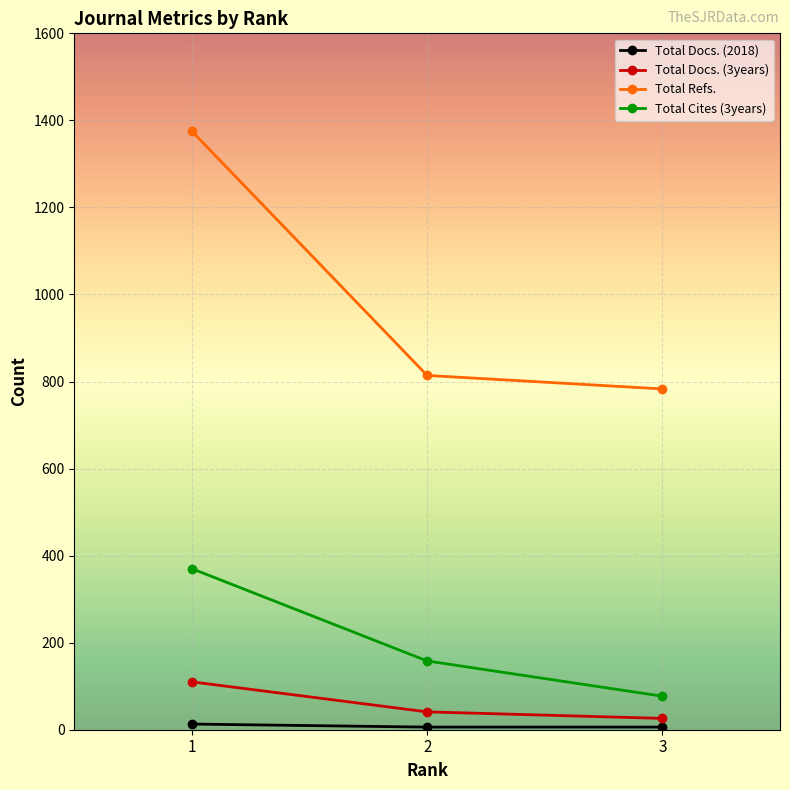

What is the maximum value shown in the chart?

1375